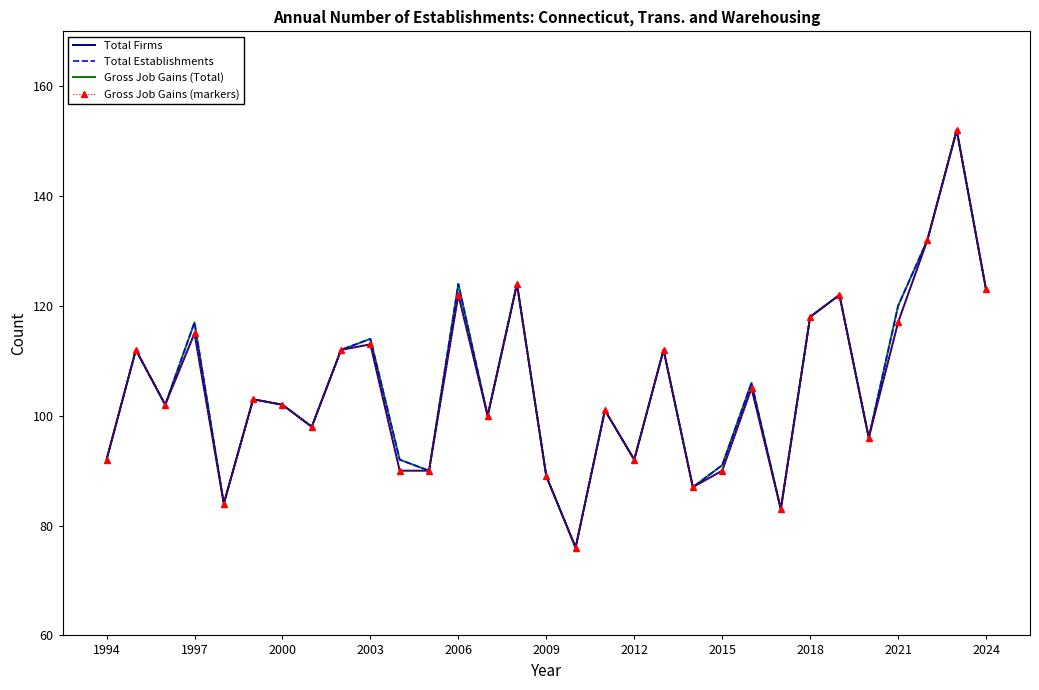

How many interior local valleys does the Total Establishments series have?

10